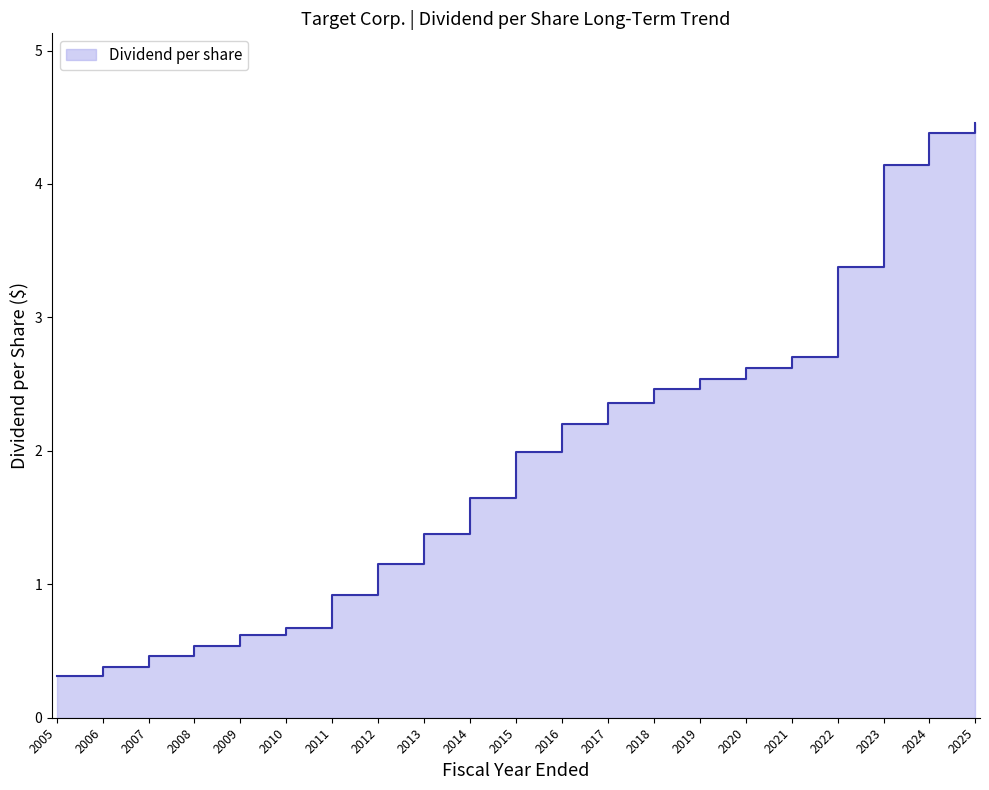

Where is the data nearest to the value 2?

2015